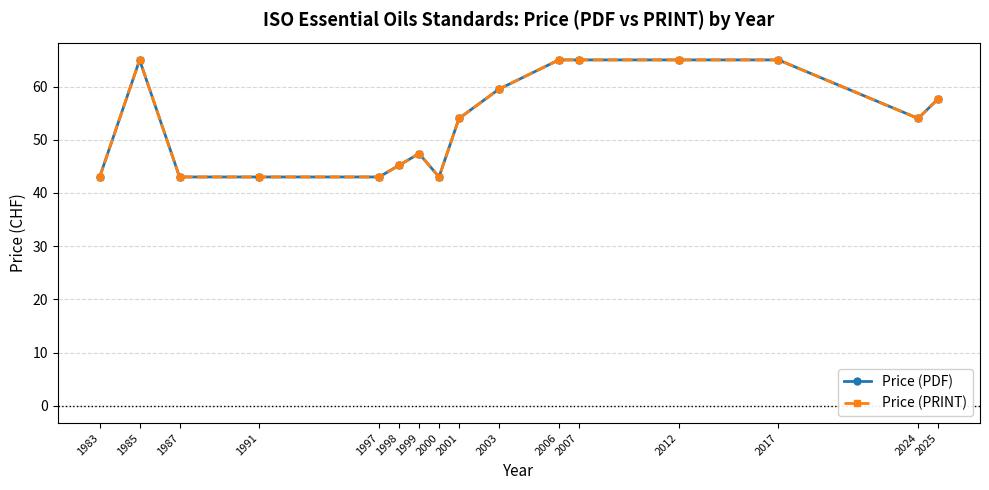

What is the difference between the Price (PDF) values at 1987 and 2003?

16.5